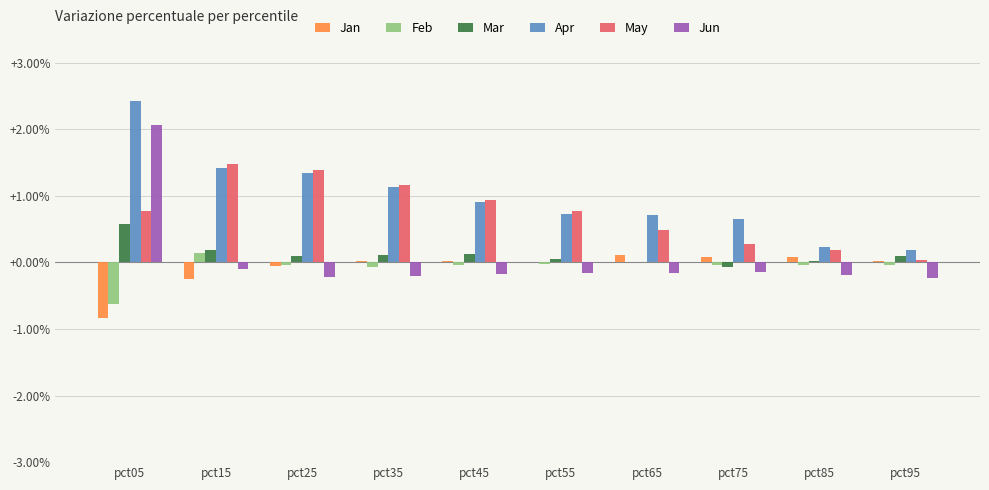

What is the spread (max minus min) of values at pct85?

0.4